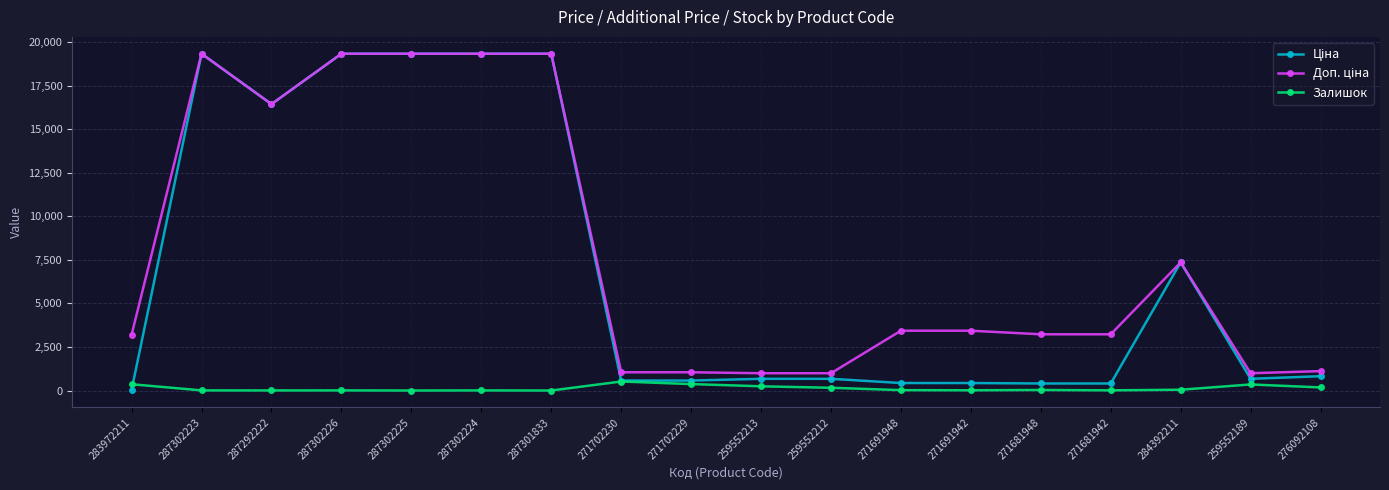

What is the highest value of the Залишок series?

516.0